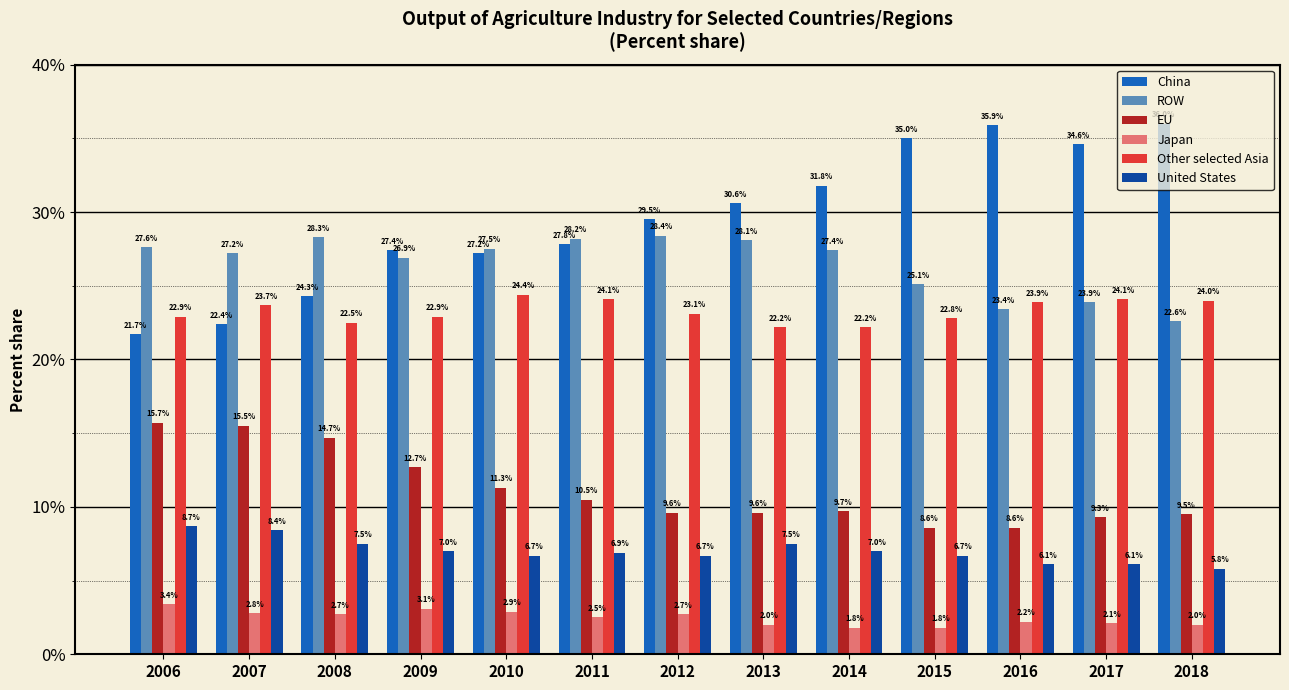

What is the total value across all series at 2006?

100.0